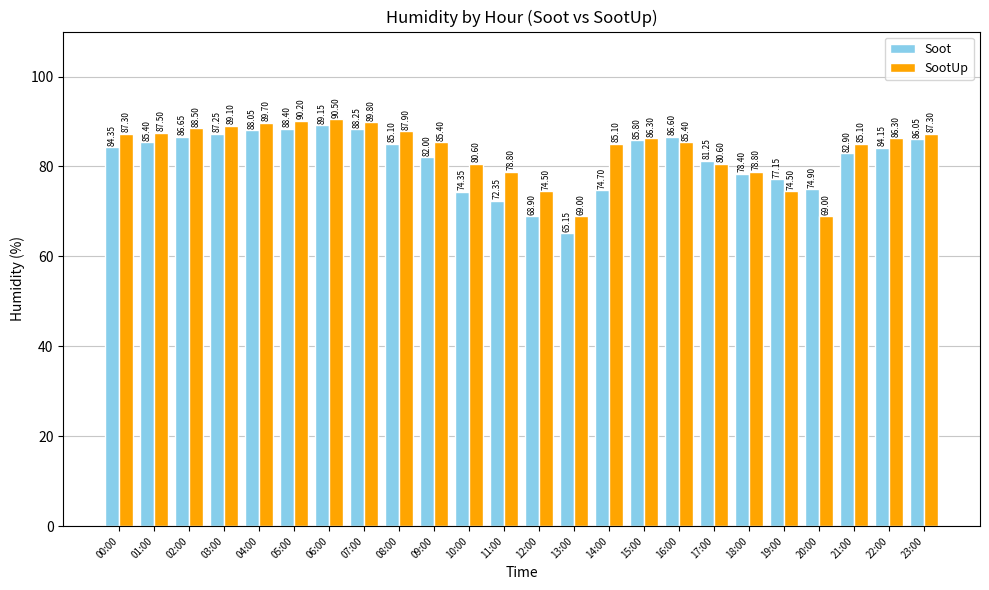

Which series has the largest range (max minus min)?

Soot